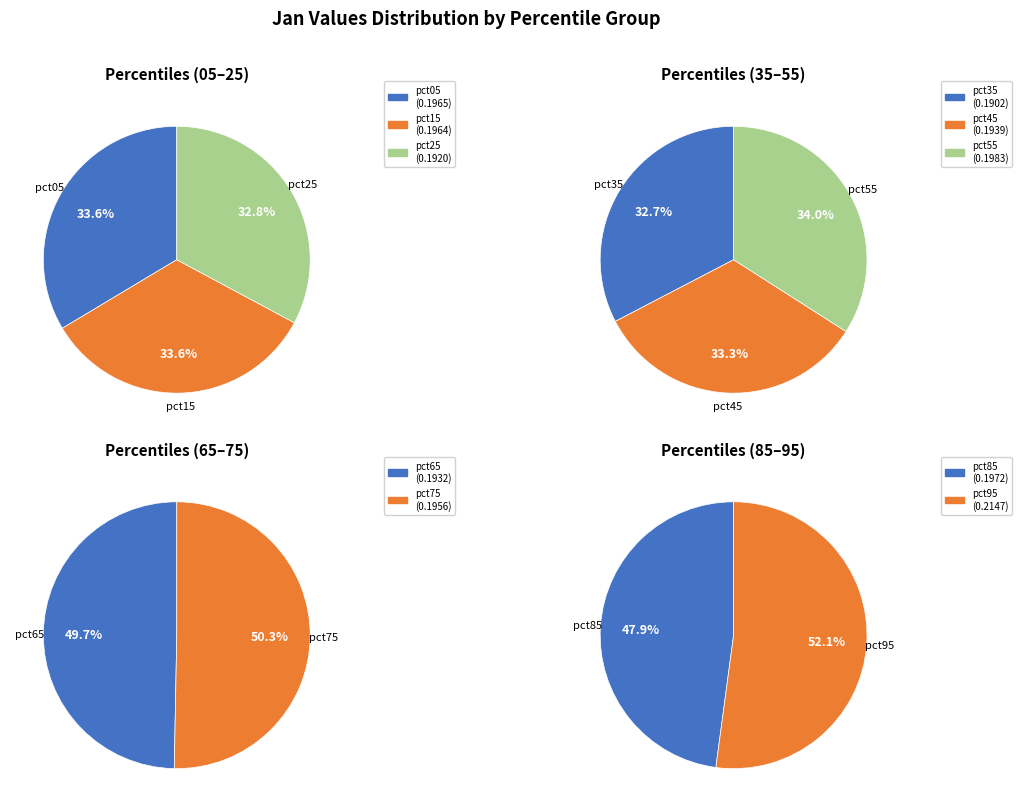

True or false: pct45 accounts for 1% of the total.

False